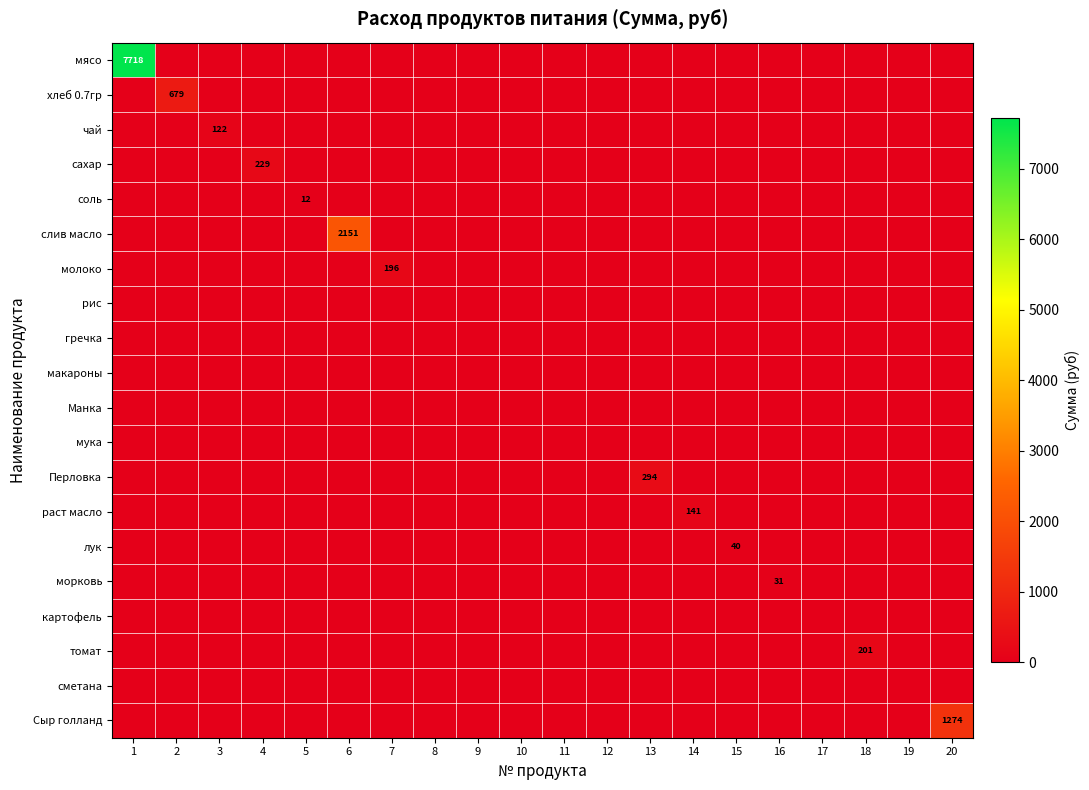

Between 6 and 16, which is larger?

6